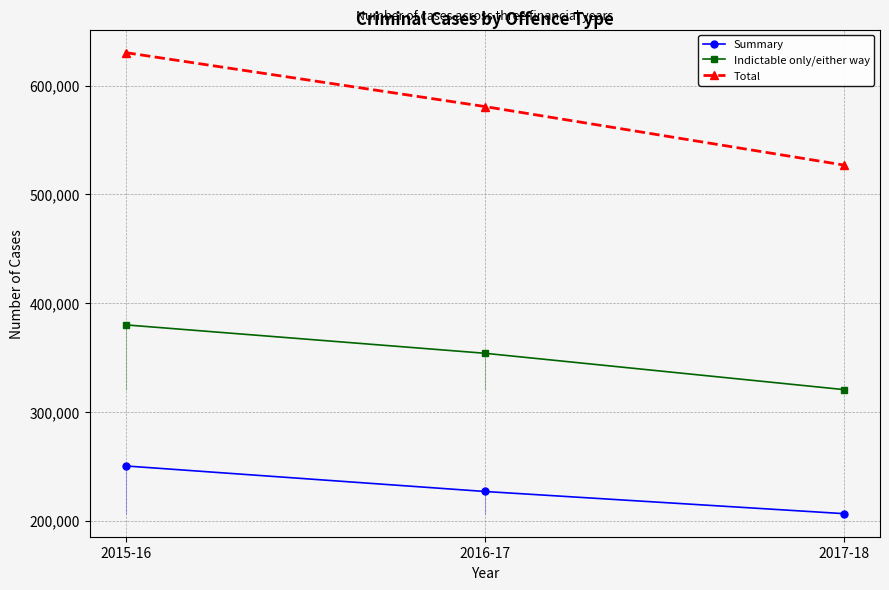

Does the chart have visible grid lines?

Yes